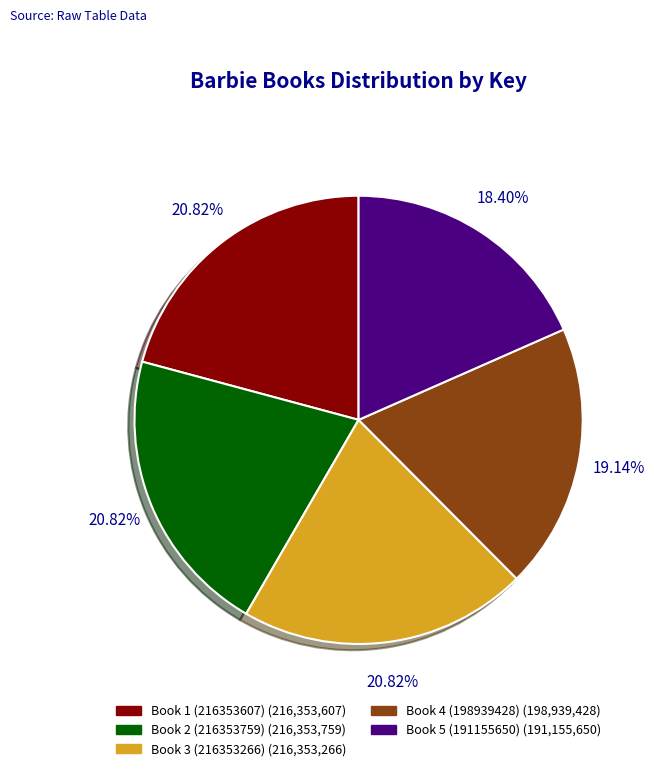

Is there any slice that represents more than half of the pie?

No